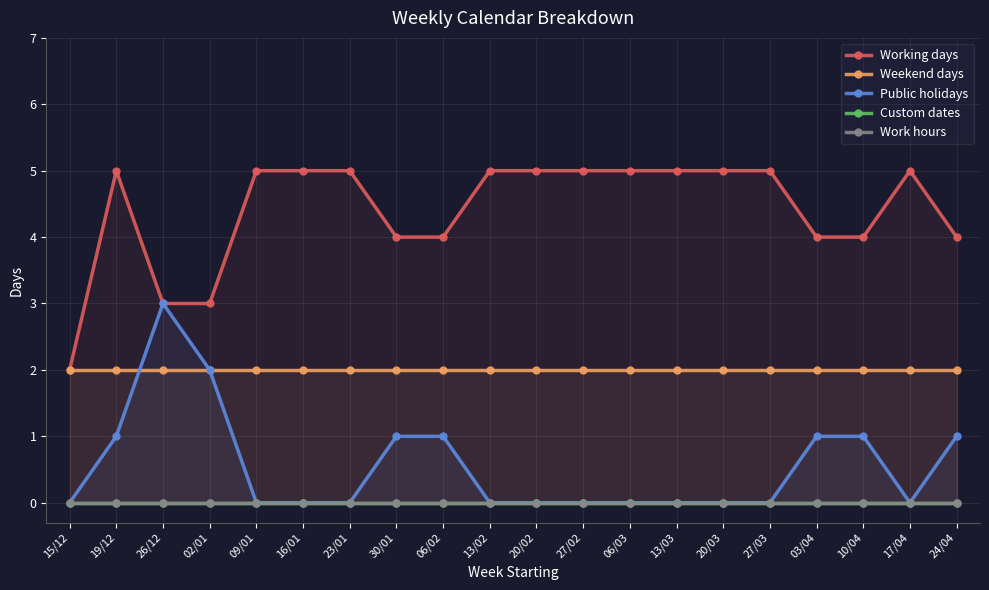

True or false: Working days and Public holidays cross at least once.

False